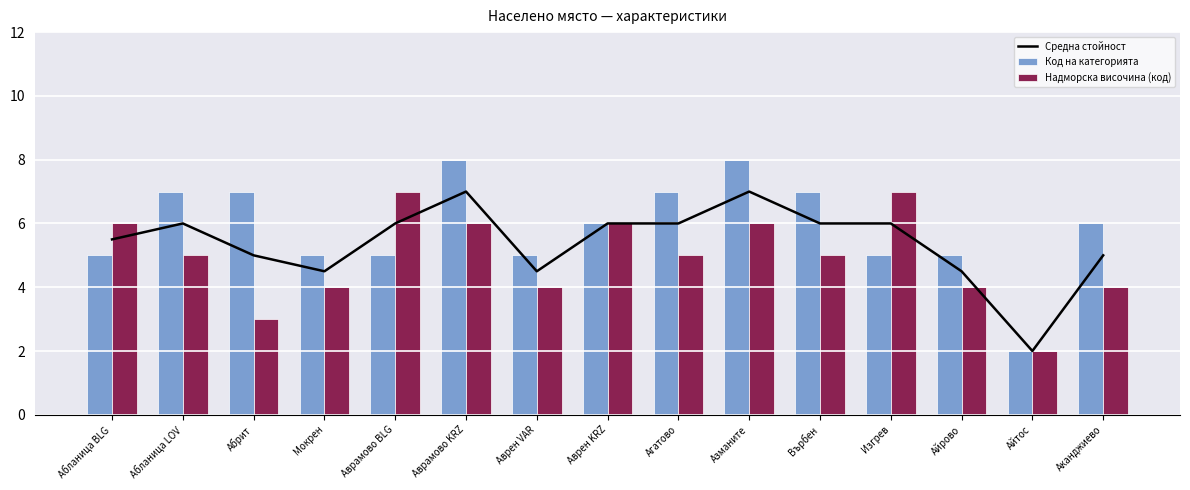

What is the sum of all Средна стойност values?

81.0